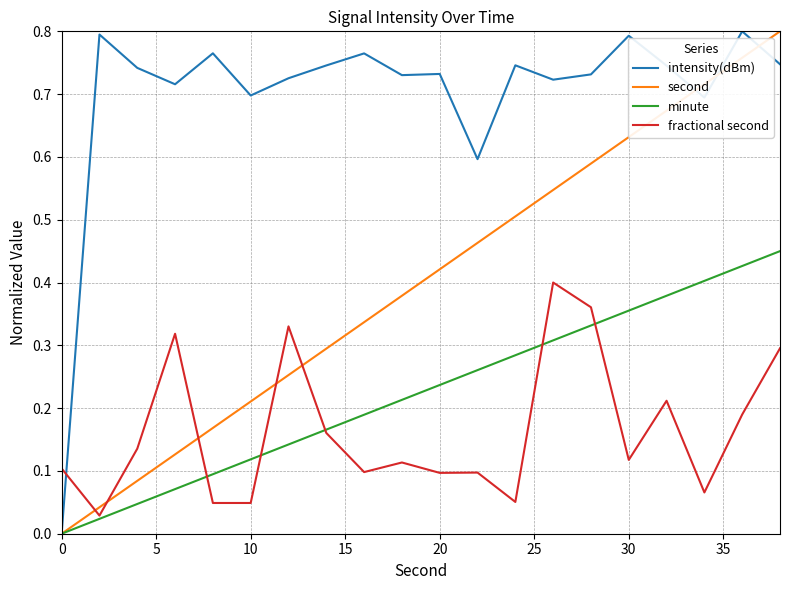

Which series has the largest total across all categories?

intensity(dBm)